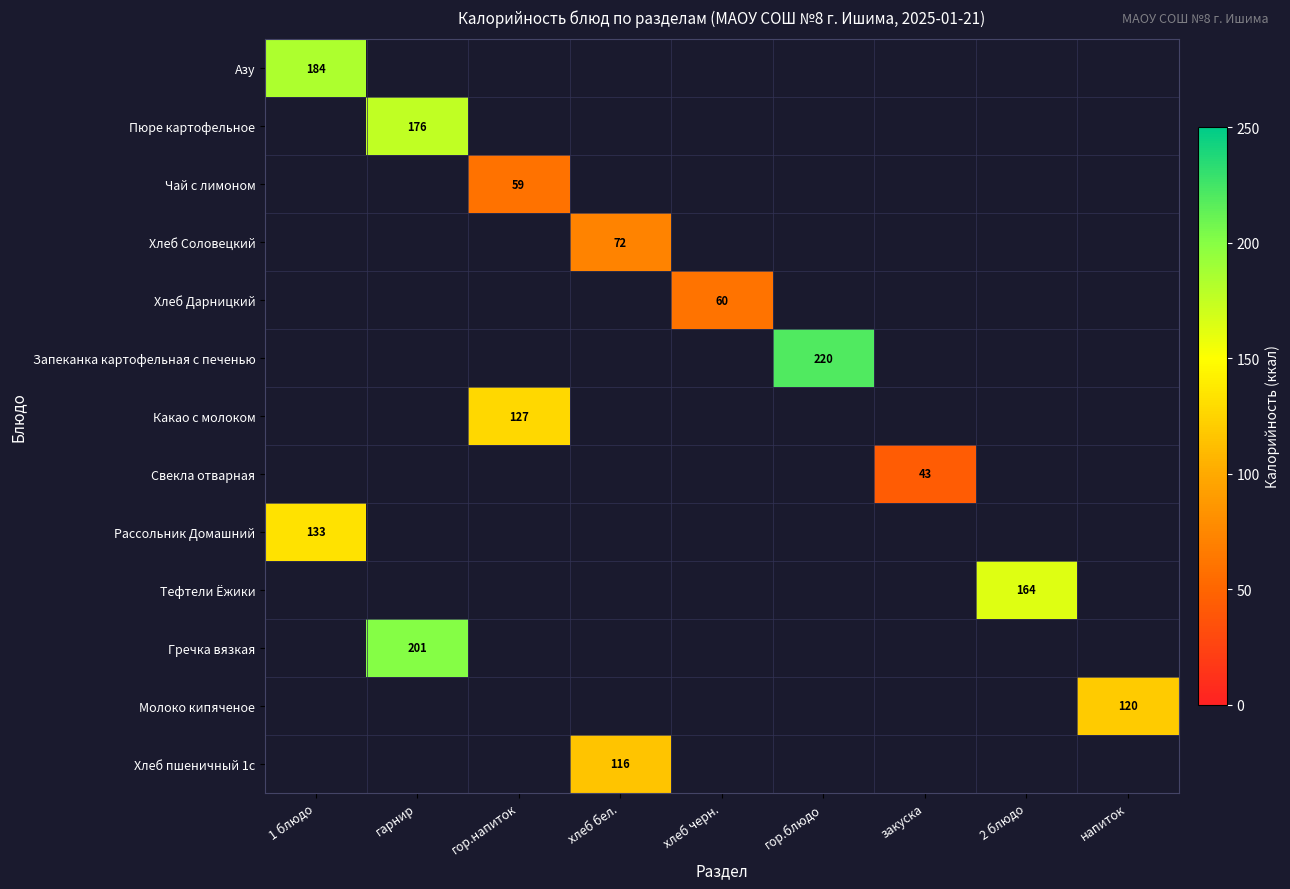

True or false: Хлеб Дарницкий has a value of 60 at хлеб черн..

True